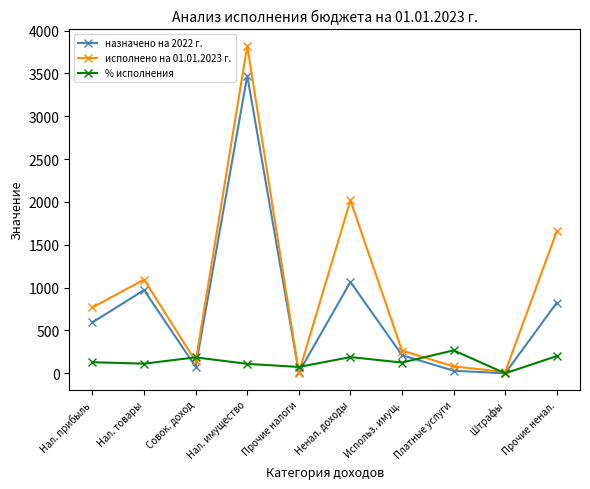

What is the difference between the highest and lowest values at Совок. доход?

111.0